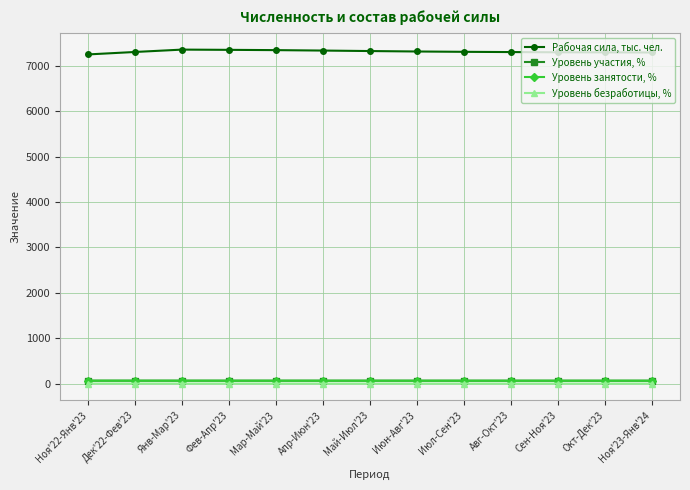

What is the difference between the Уровень участия, % values at Дек'22-Фев'23 and Июн-Авг'23?

0.5